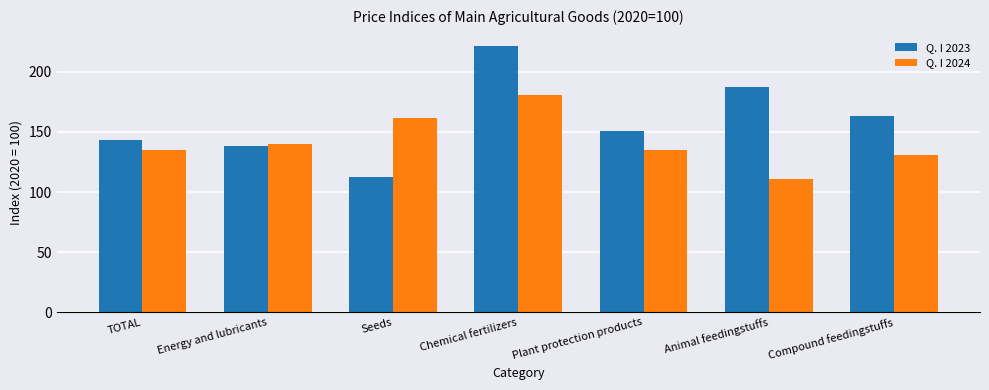

At which label is Q. I 2024 closest to 145?

Energy and lubricants